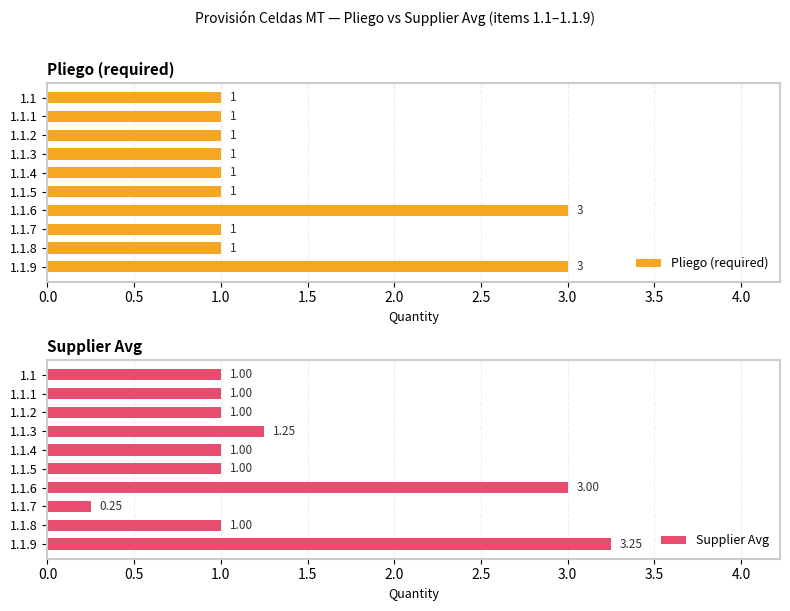

How many values in the Pliego (required) series exceed 1?

2